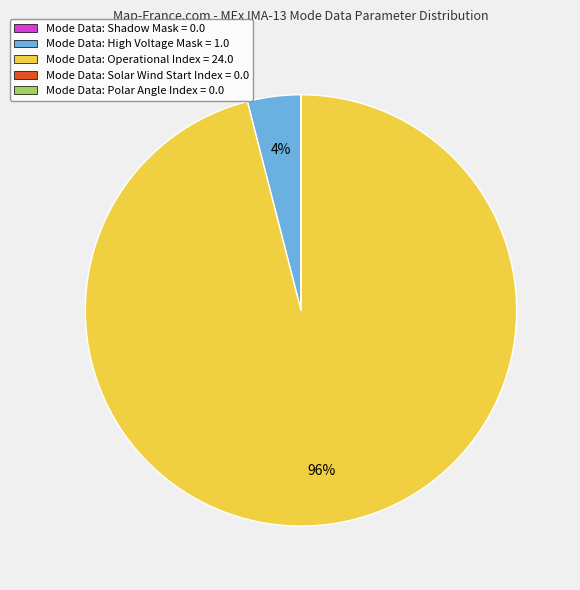

Is there any slice that represents more than half of the pie?

Yes